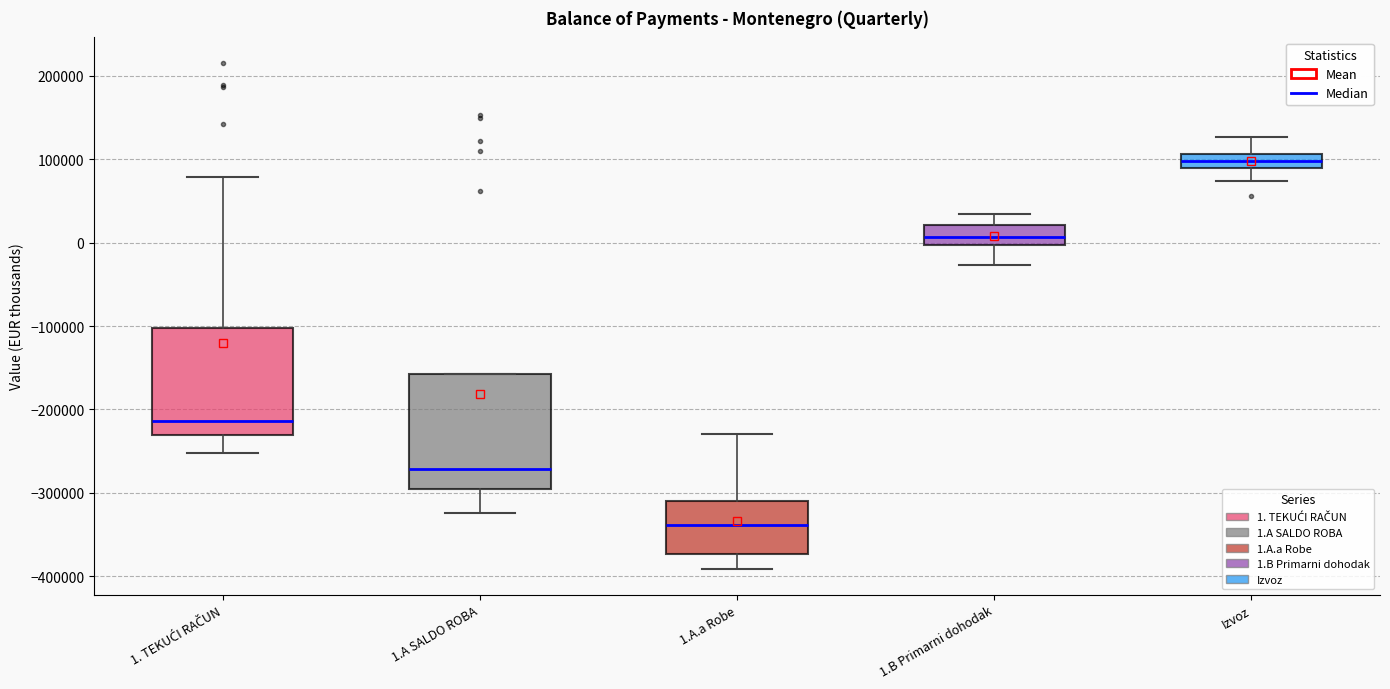

Reading left to right, read every box against the y-axis: the position of its median line, the range the box covers, and the ends of its whiskers. The values are not printed on the chart, so give them approximately, as read against the axis.

1. TEKUĆI RAČUN: median -210000, box -230000 to -100000, whiskers -250000 to 80000
1.A SALDO ROBA: median -270000, box -300000 to -160000, whiskers -320000 to -160000
1.A.a Robe: median -340000, box -370000 to -310000, whiskers -390000 to -230000
1.B Primarni dohodak: median 10000, box 0 to 20000, whiskers -30000 to 30000
Izvoz: median 100000, box 90000 to 110000, whiskers 70000 to 130000